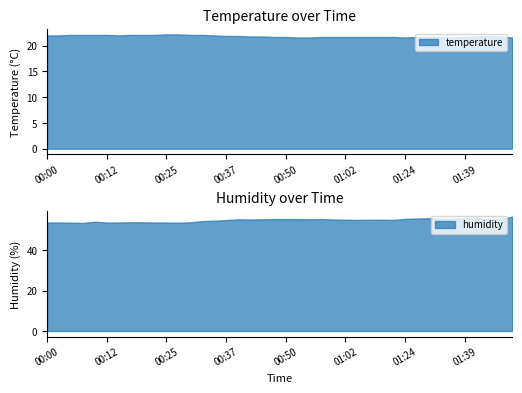

True or false: temperature has a value of 21.6 at 01:54.

True